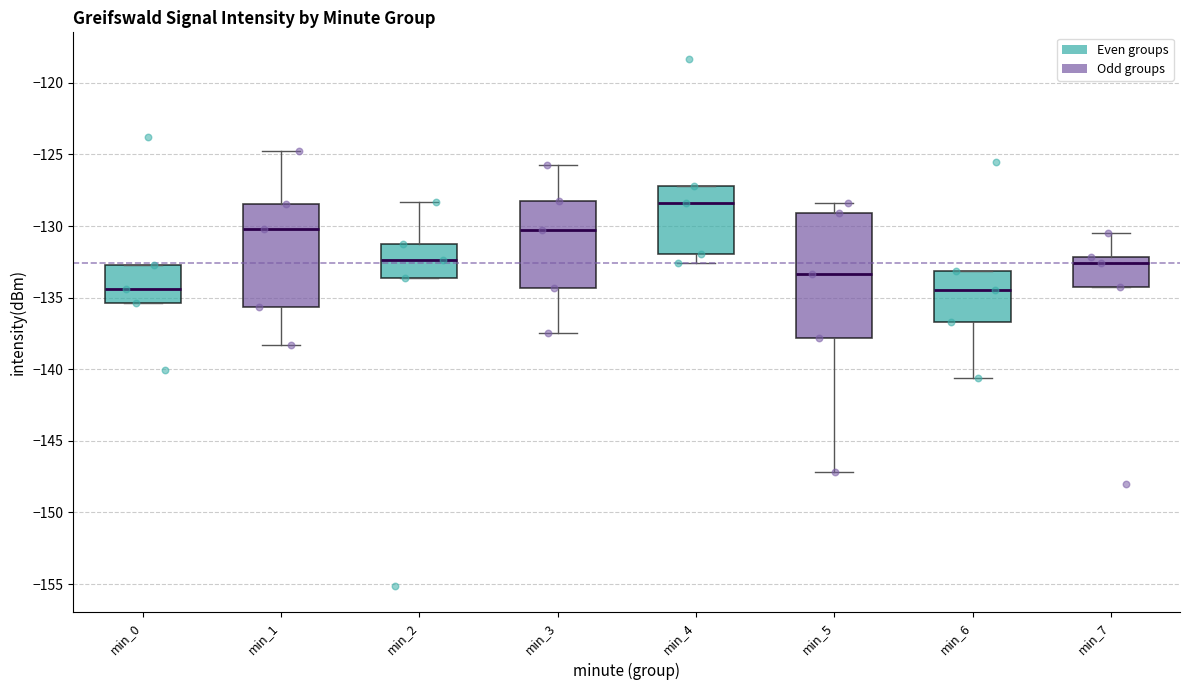

Where does the upper whisker of the box for min_2 end on the y-axis? The values are not printed on the chart, so give them approximately, as read against the axis.

-128.5